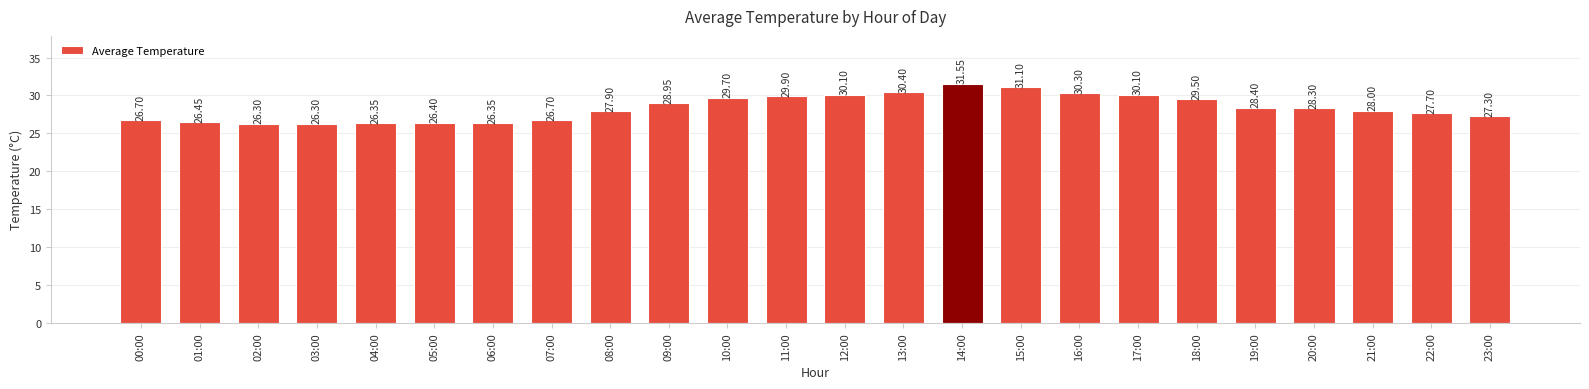

What is the difference between the second highest and second lowest values?

4.8